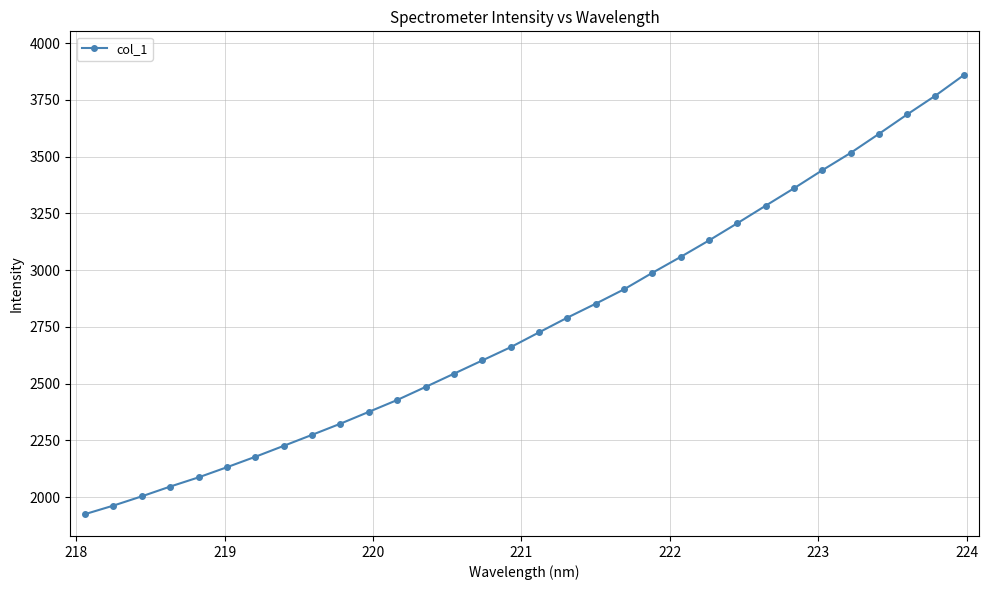

What is the smallest value displayed?

1925.7